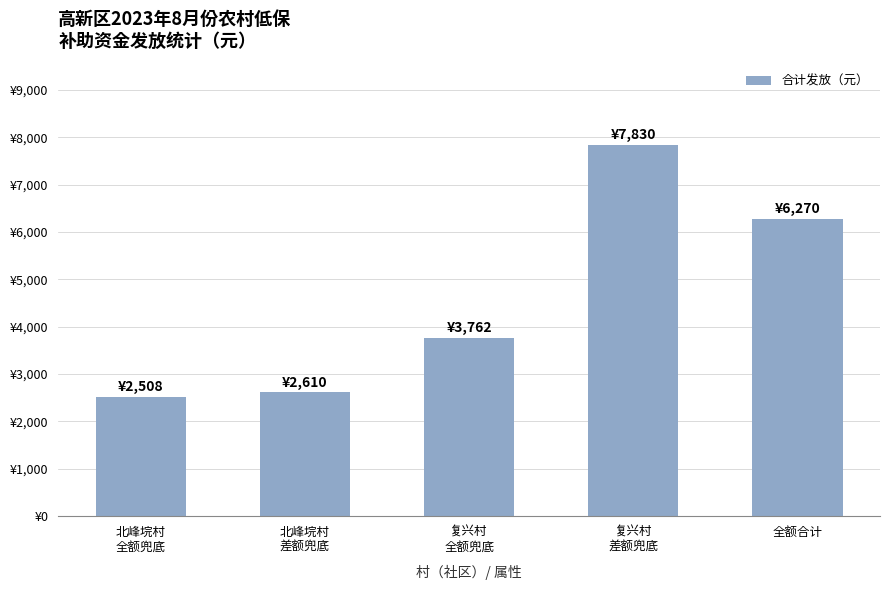

Reading left to right, list all the values displayed in this chart.

2508	2610	3762	7830	6270